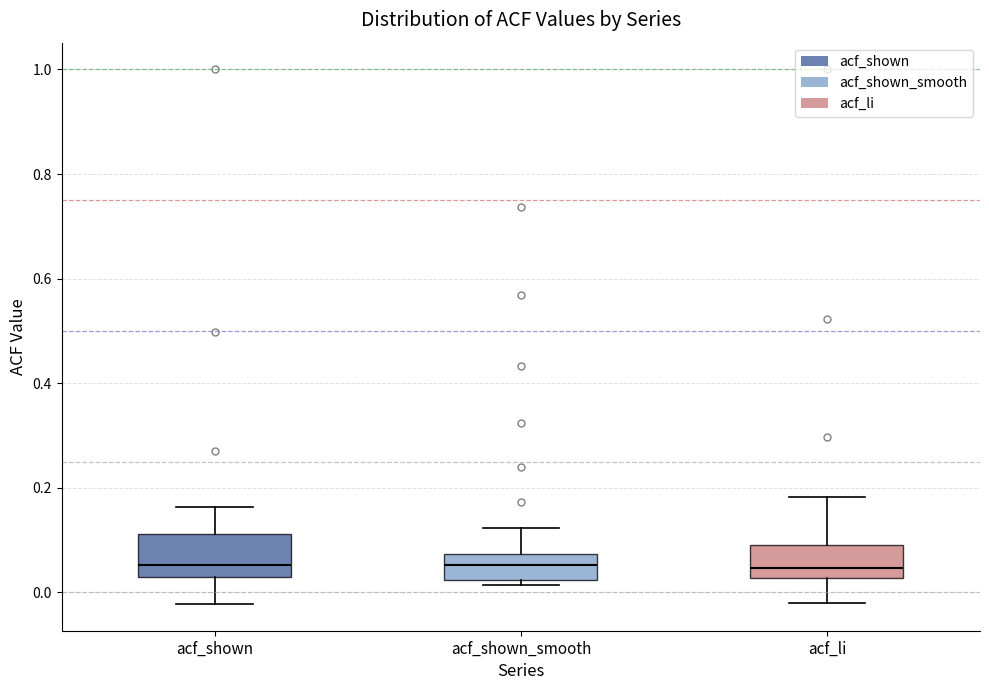

Reading left to right, read every box against the y-axis: the position of its median line, the range the box covers, and the ends of its whiskers. The values are not printed on the chart, so give them approximately, as read against the axis.

acf_shown: median 0.06, box 0.04 to 0.12, whiskers -0.02 to 0.16
acf_shown_smooth: median 0.06, box 0.02 to 0.08, whiskers 0.02 (just below the box's lower edge) to 0.12
acf_li: median 0.04, box 0.02 to 0.10, whiskers -0.02 to 0.18